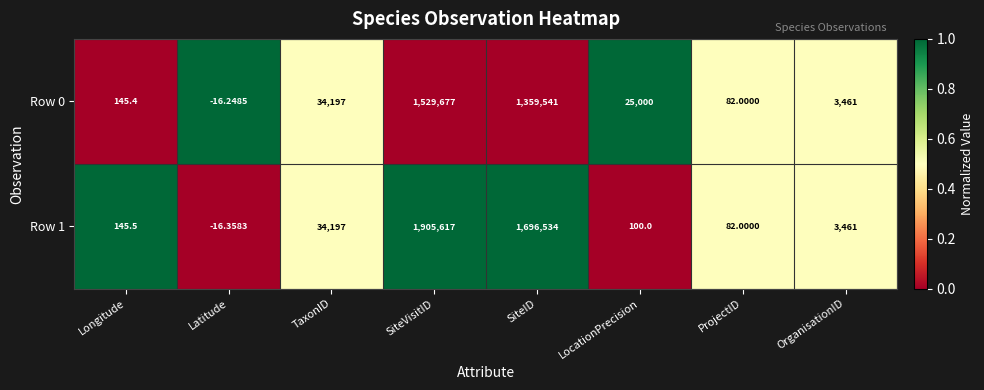

At which category is the sum across all series the highest?

SiteVisitID